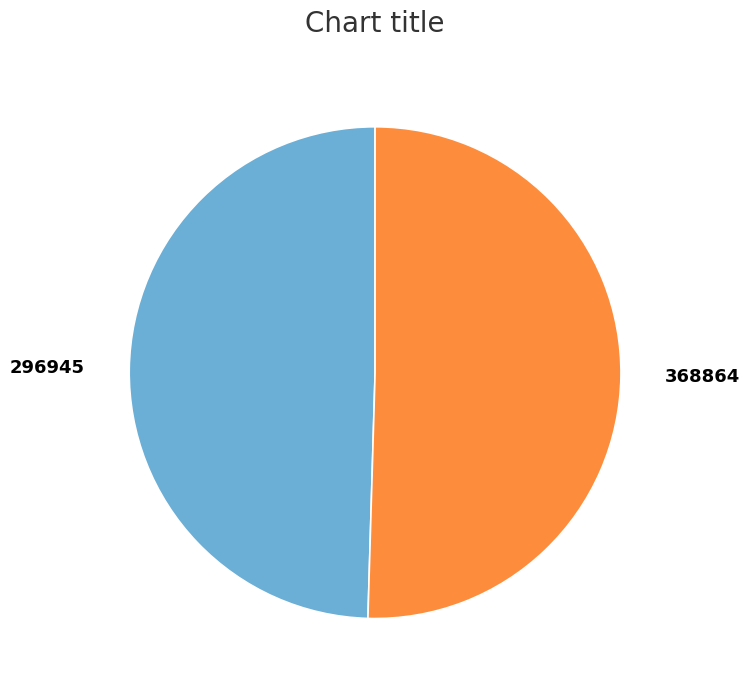

Count the number of slices in the pie.

2